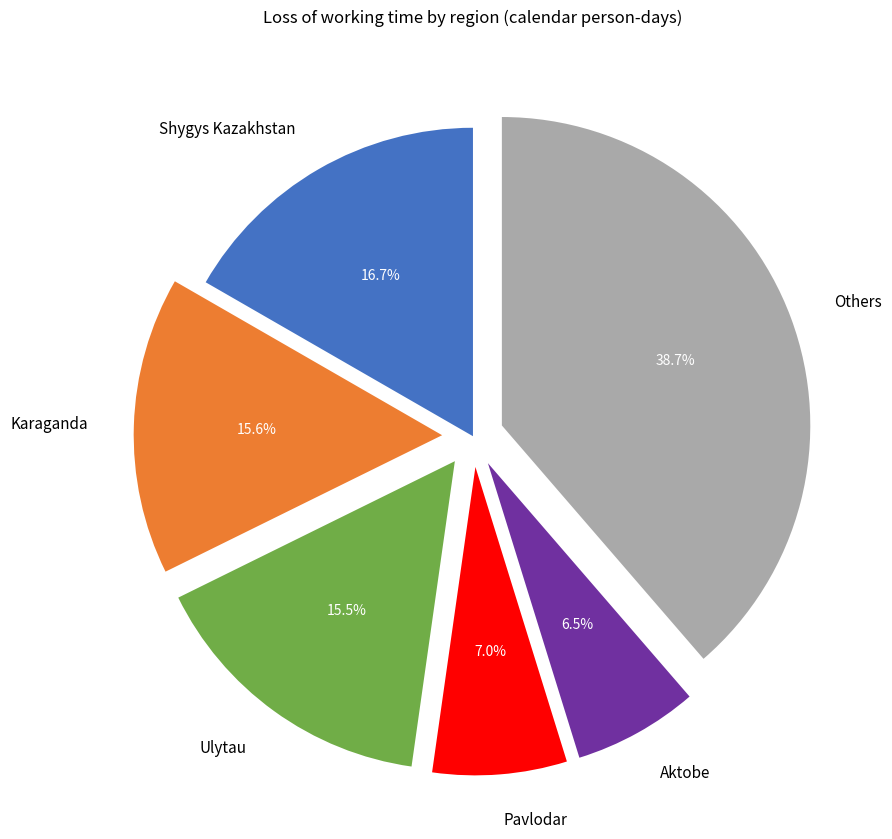

What is the ratio of the value at Karaganda to the value at Aktobe?

2.4